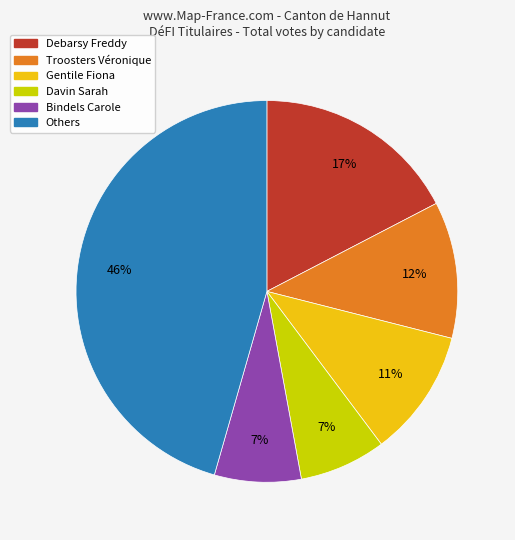

To the nearest percent, what is the average slice percentage?

17%